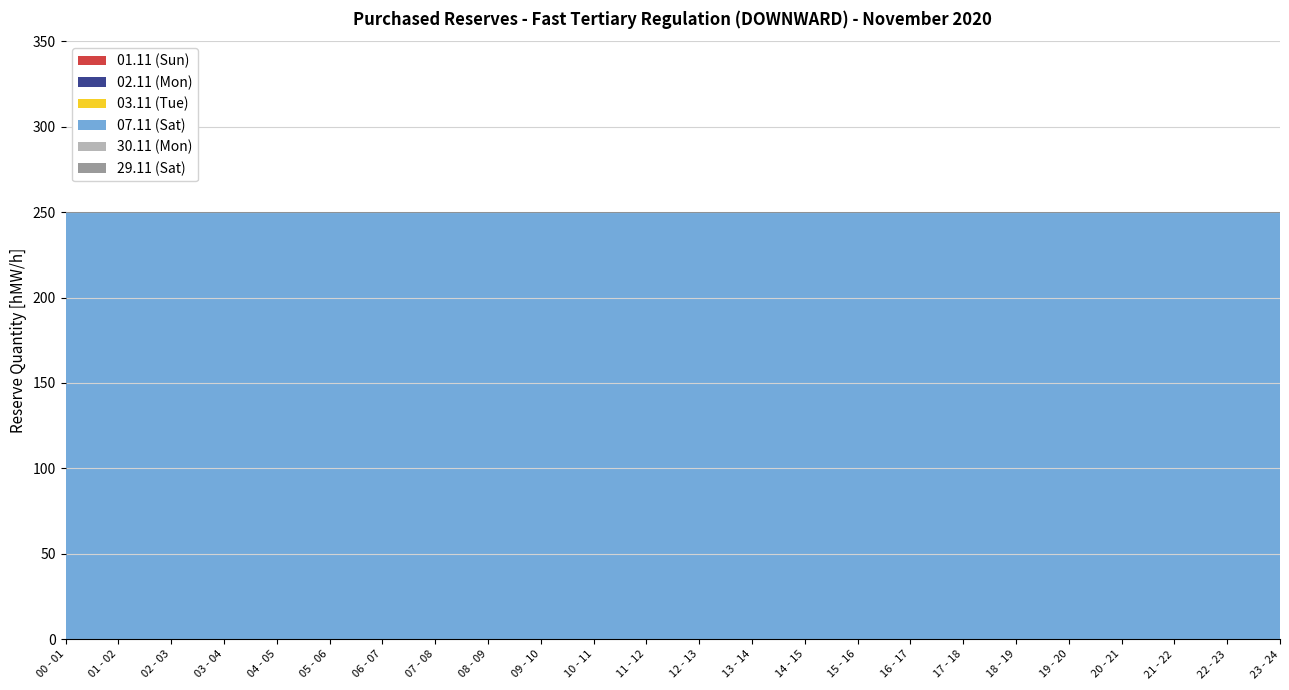

True or false: 01.11 (Sun) and 02.11 (Mon) cross at least once.

False